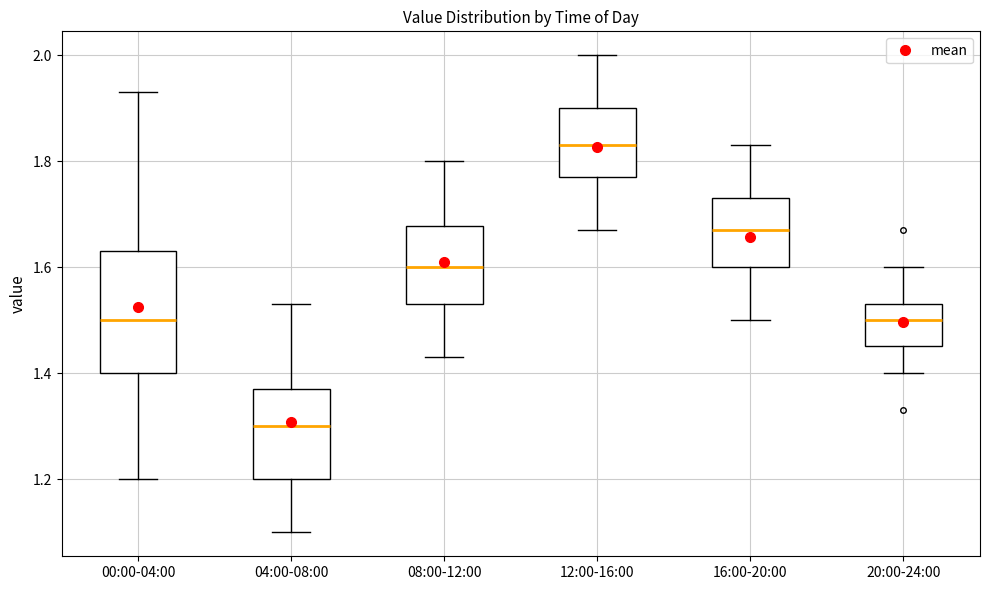

Where is the upper edge of the box for 04:00-08:00 on the y-axis? The values are not printed on the chart, so give them approximately, as read against the axis.

1.38